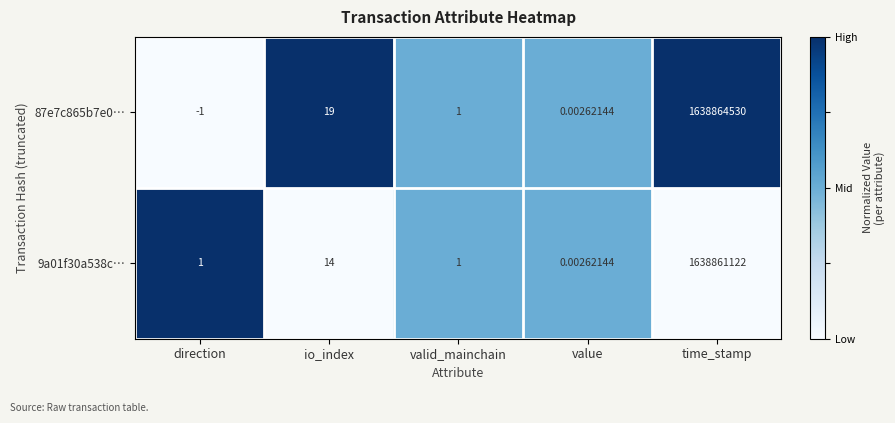

Which category has the highest value across all series?

time_stamp